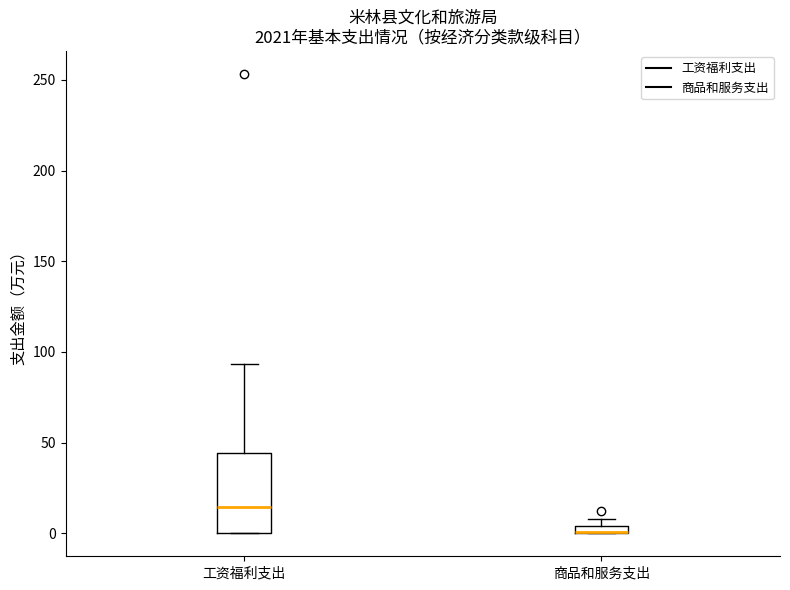

Comparing the boxes themselves (not the whiskers), which one is the tallest?

工资福利支出